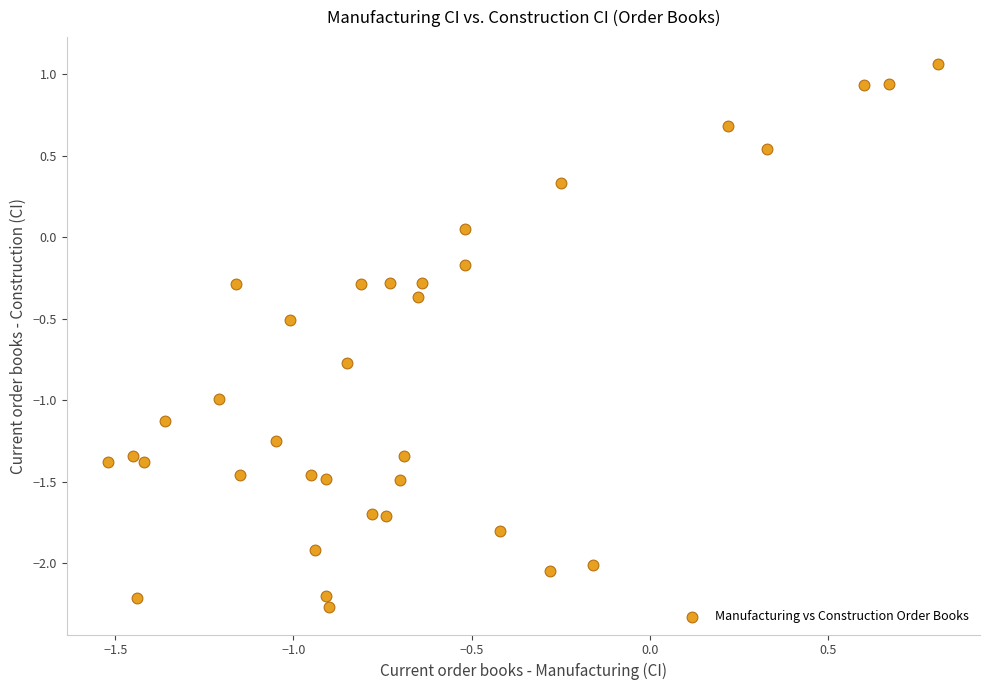

What is the range of X values (max minus min)?

2.3